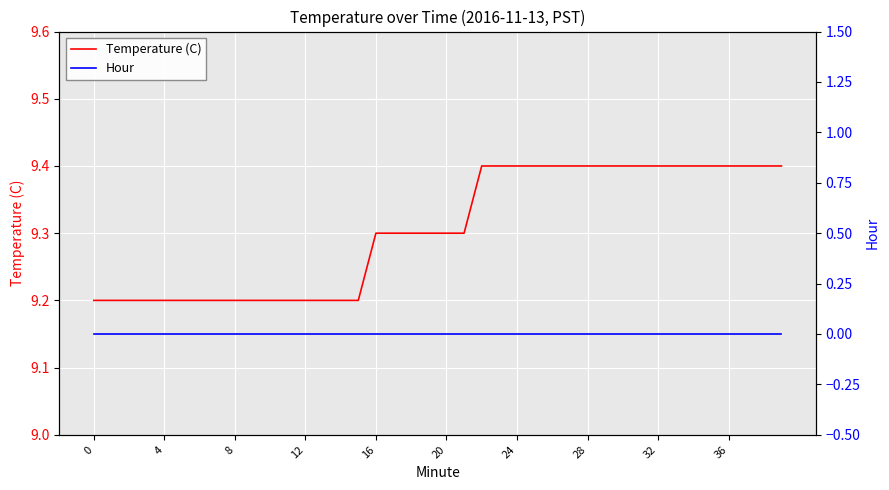

Which series has the largest total across all categories?

Temperature (C)